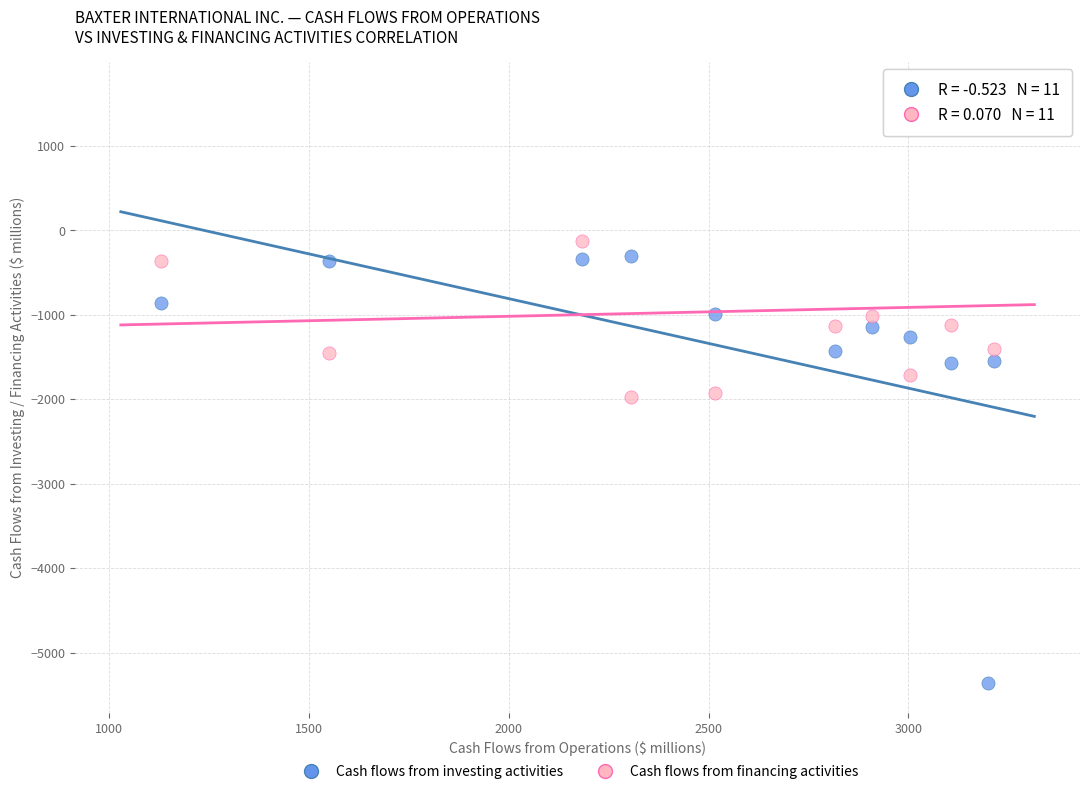

Which series contains the lowest Y value?

Cash flows from investing activities